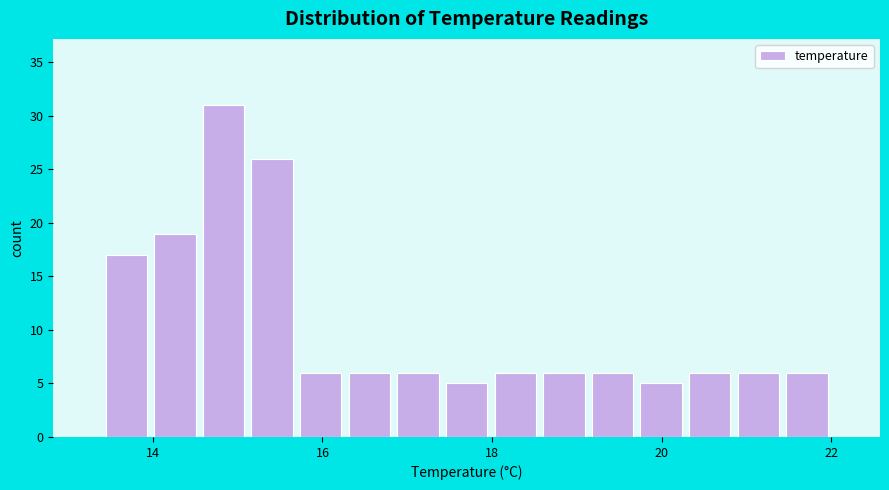

Around what value on the x-axis is the tallest bar? Give the approximate position of its centre, as read against the axis.

14.8